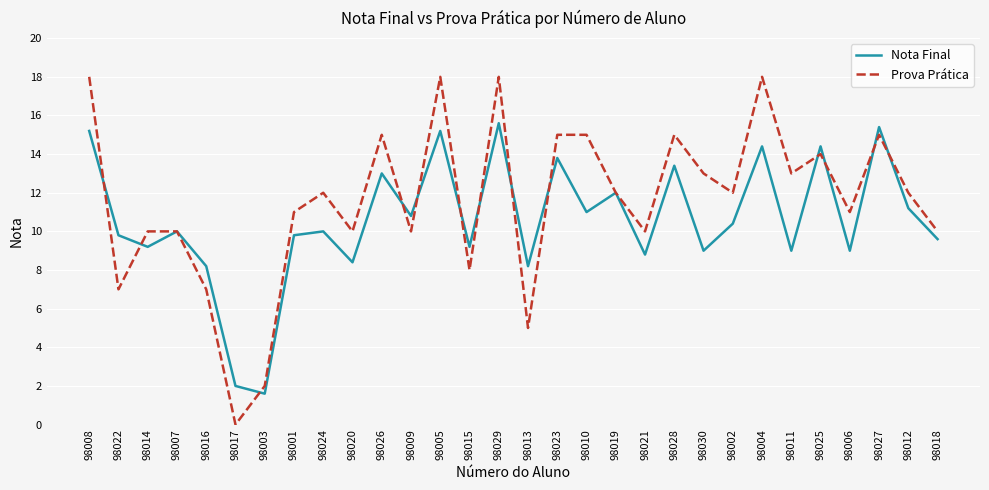

Which series has the widest spread of values?

Prova Prática